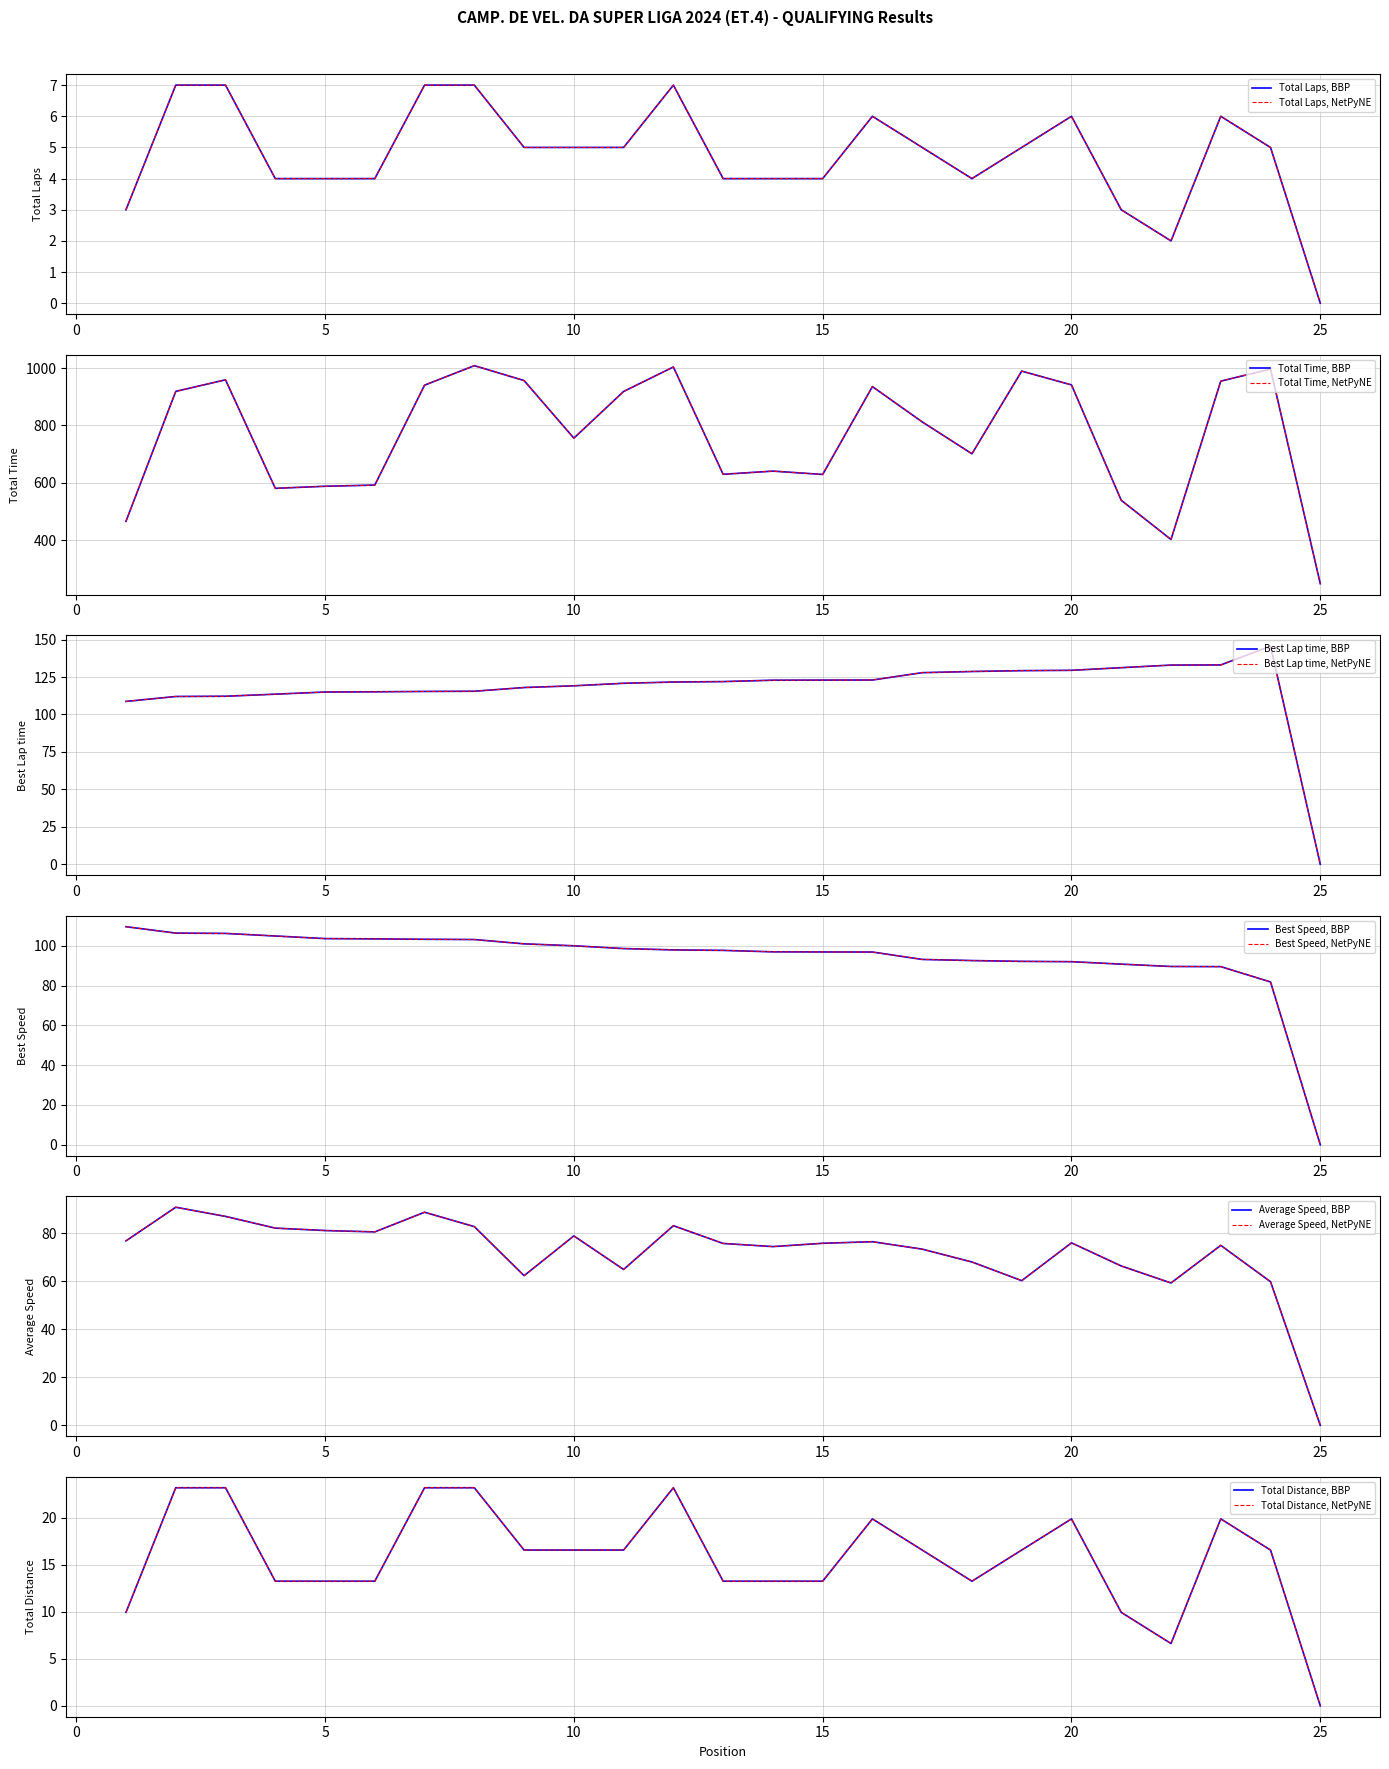

Is it true that Best Lap time equals 115.5 at 8?

True